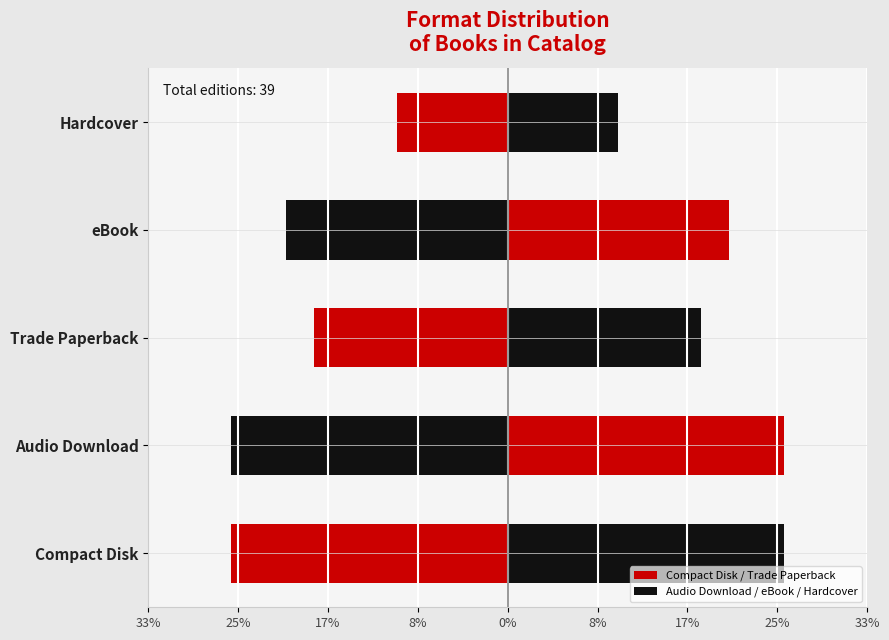

Which series has the largest range (max minus min)?

Left